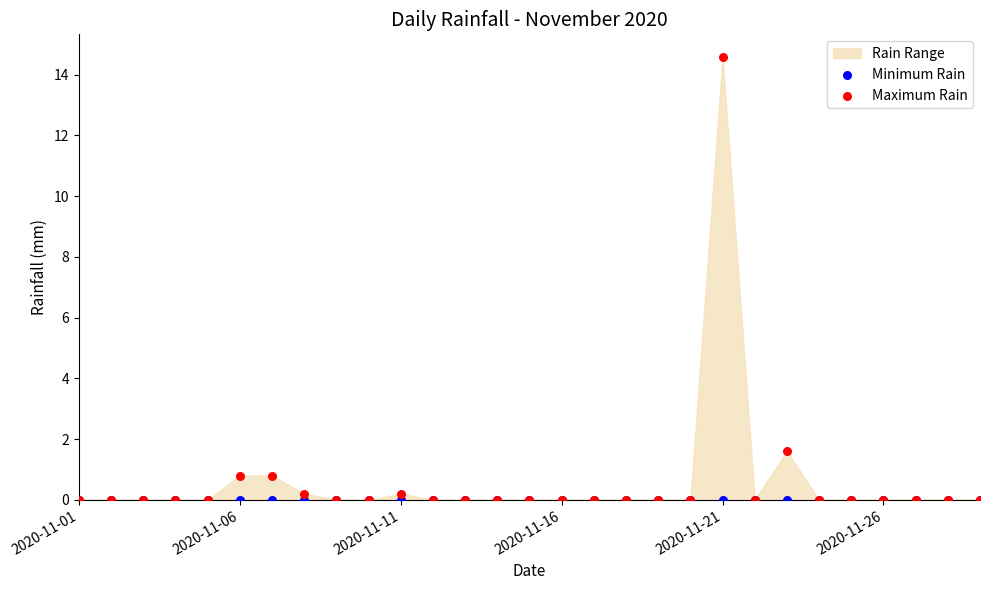

Across all series, what Y value is closest to 7?

1.6